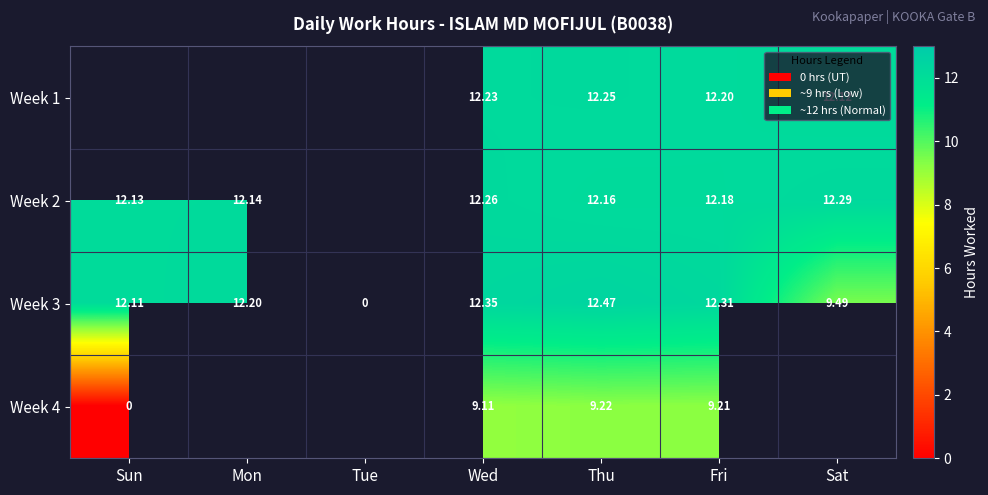

True or false: Week 2 has a value of 12.3 at Sat.

True